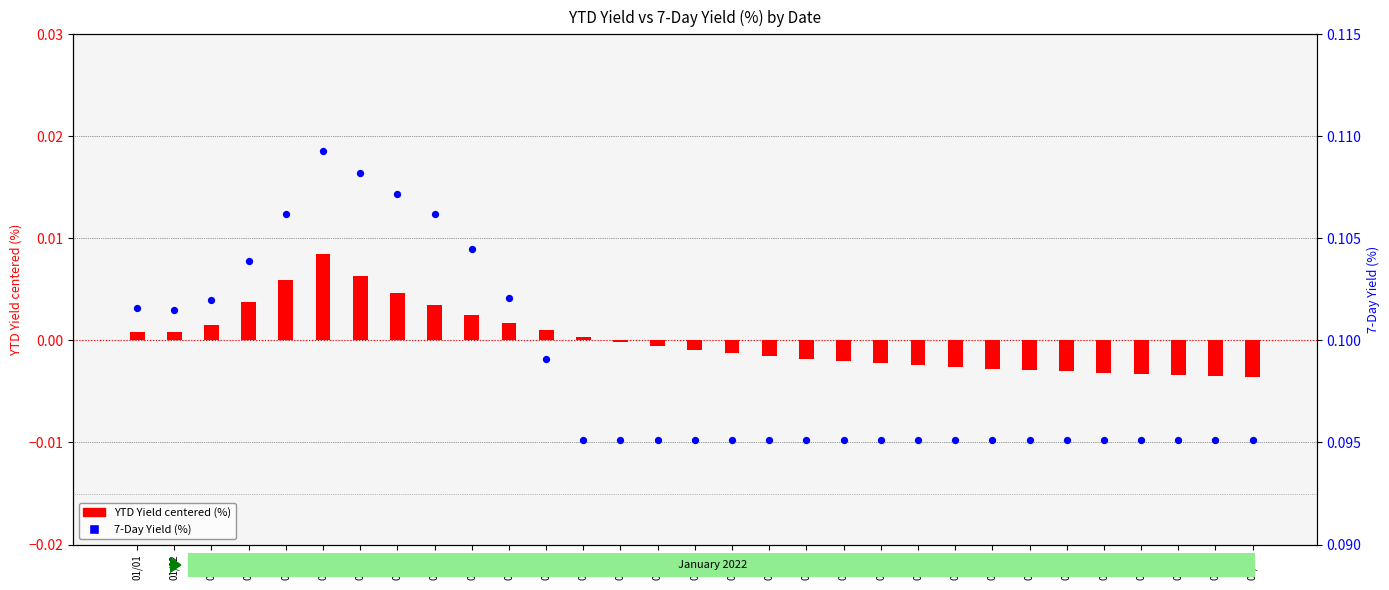

Which series has the widest spread of Y values?

7-Day Yield (%)